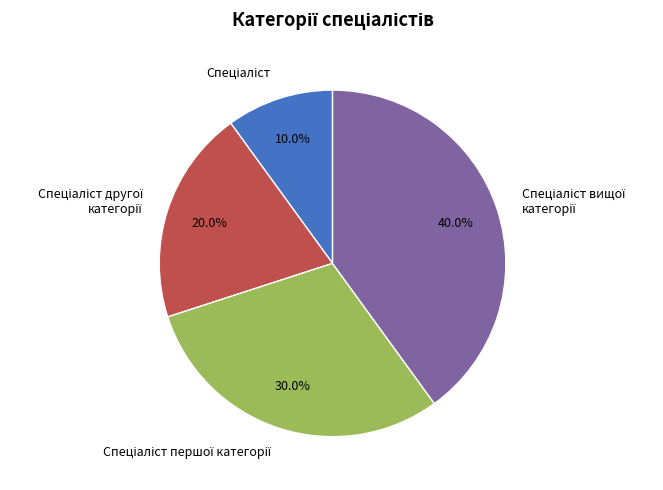

Is there any slice that represents more than half of the pie?

No